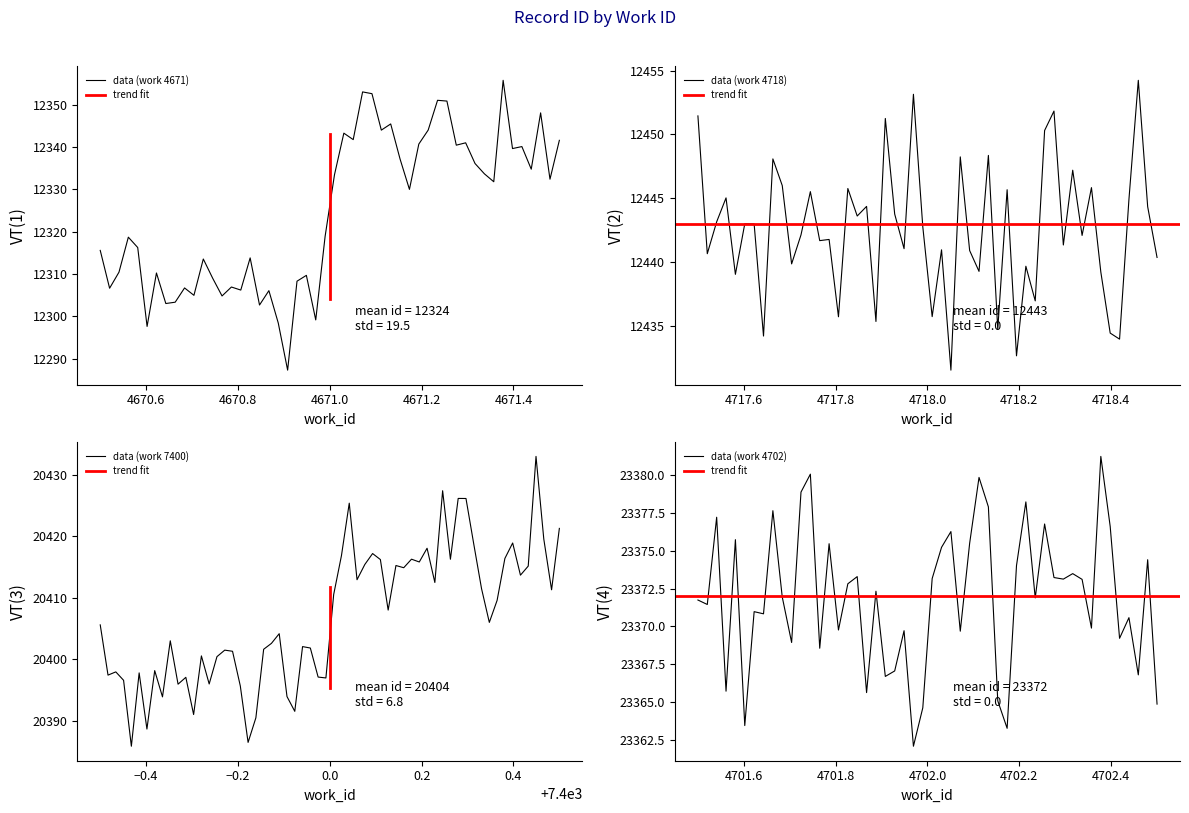

What is the label of the 2nd point from the left?

4671